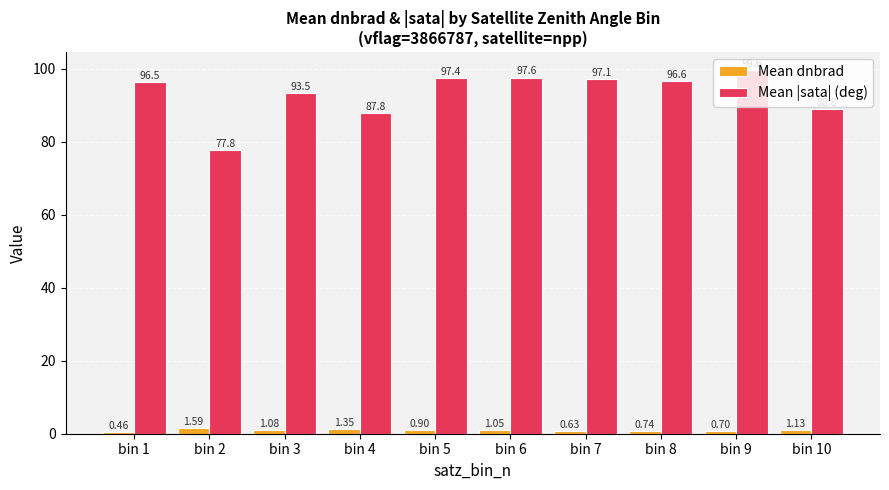

At which label does Mean dnbrad reach its minimum?

bin 1